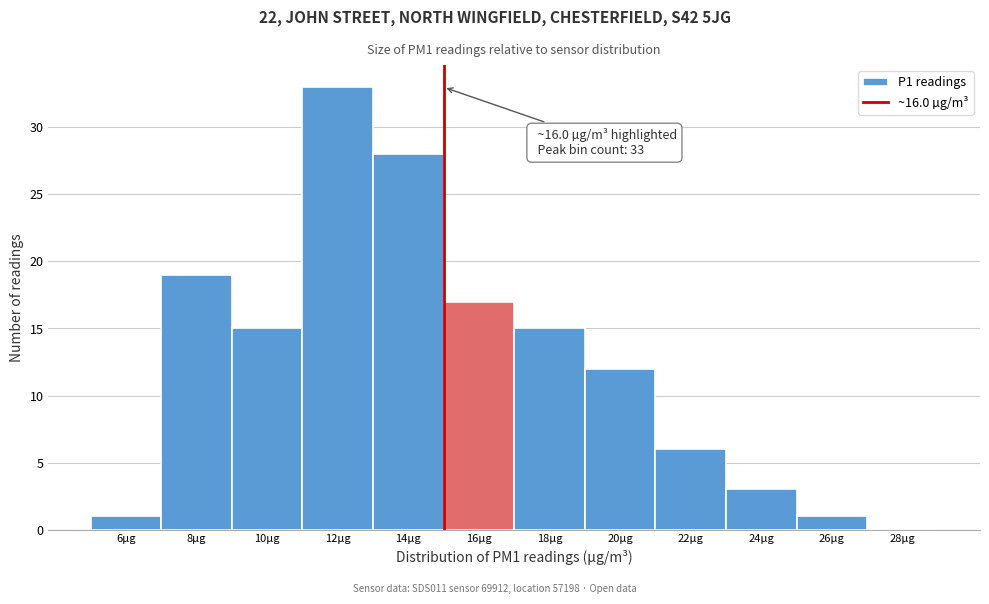

Reading left to right, transcribe all the data shown in this chart.

6µg=1	8µg=19	10µg=15	12µg=33	14µg=28	16µg=17	18µg=15	20µg=12	22µg=6	24µg=3	26µg=1	28µg=0